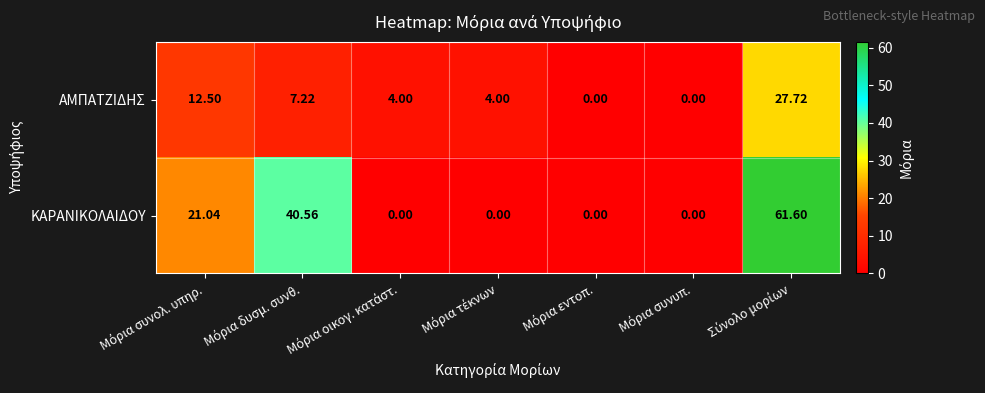

Which series has the largest total across all categories?

ΚΑΡΑΝΙΚΟΛΑΙΔΟΥ